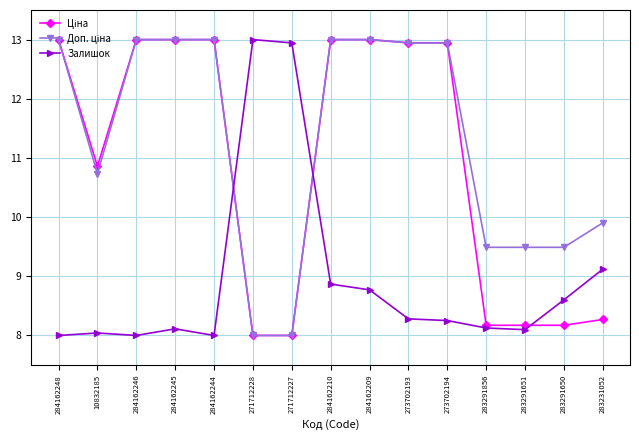

What is the total value across all series at 283291651?

25.8